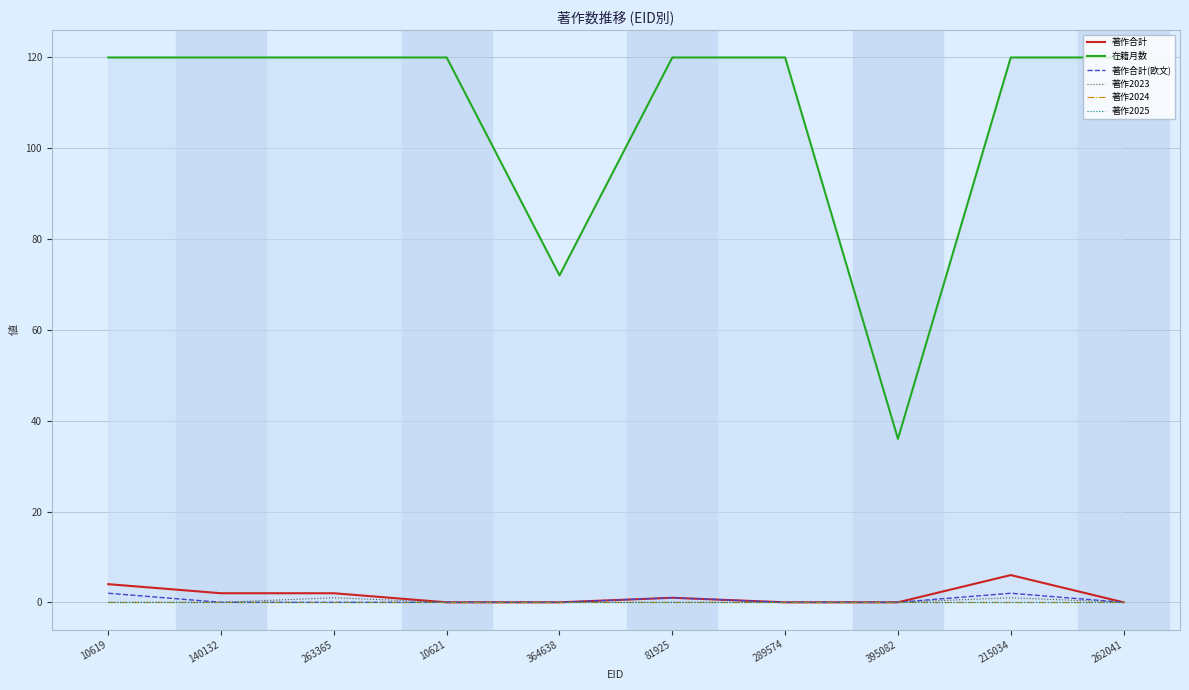

At which label does 著作合計(欧文) reach its minimum?

140132